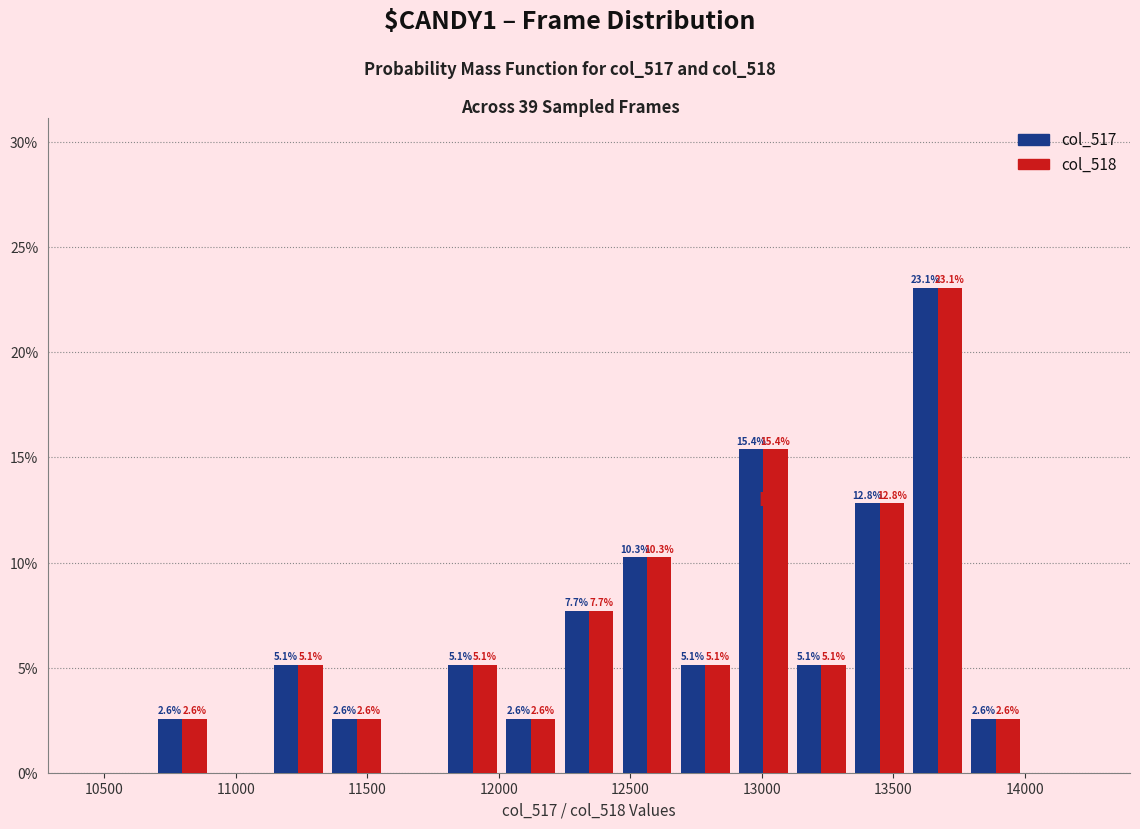

In the col_517 series, which range on the x-axis has the tallest bar?

13550 to 13800